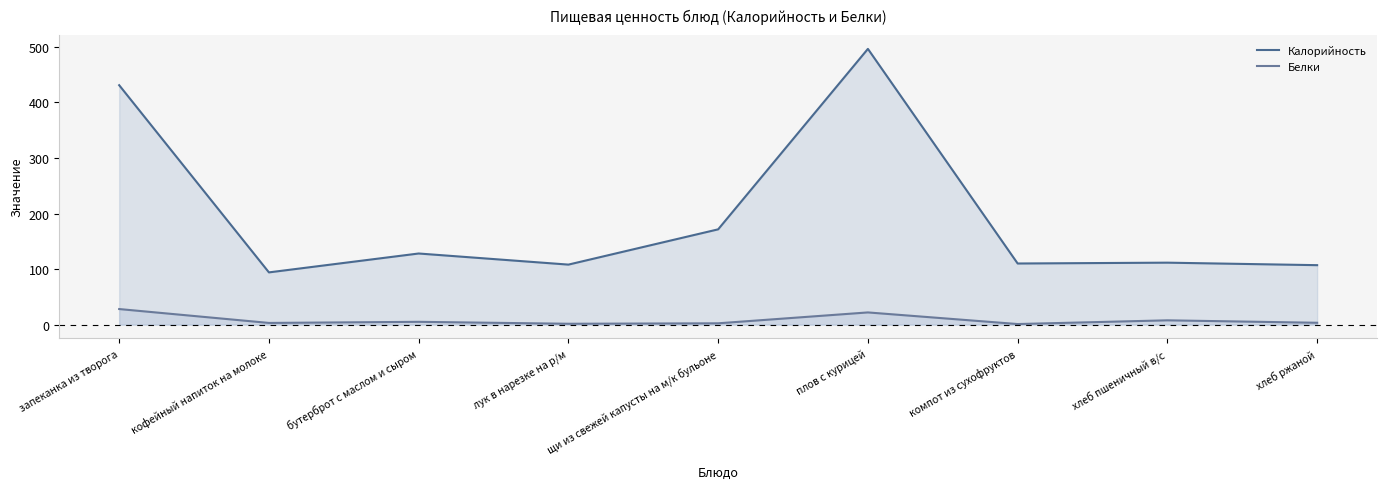

At which category does Калорийность reach its first local peak?

бутерброт с маслом и сыром